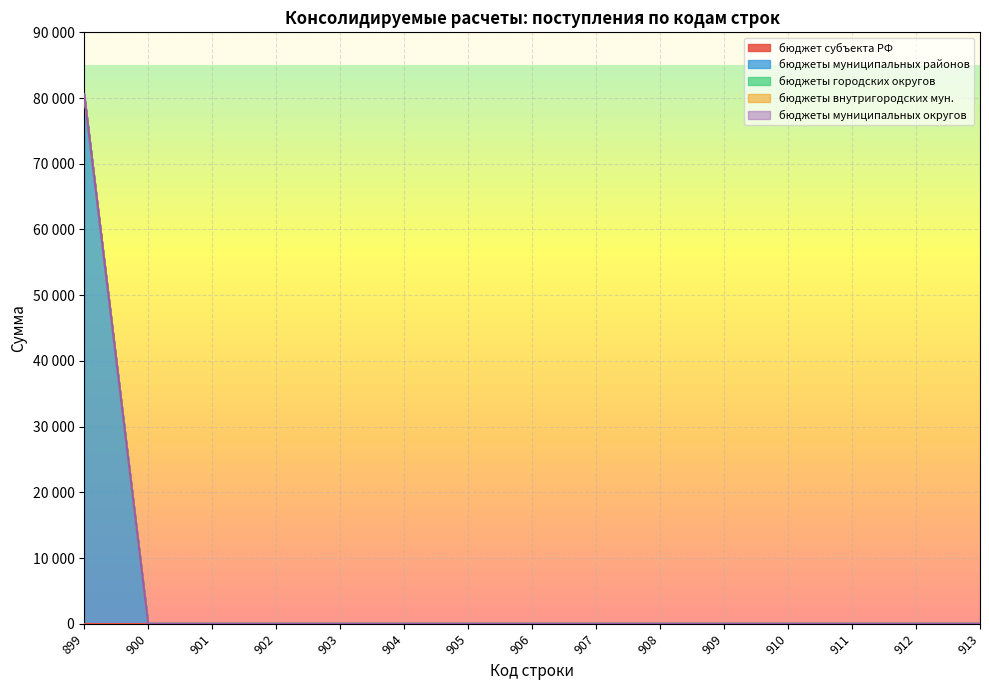

Reading left to right, transcribe all the data shown in this chart.

бюджет субъекта РФ: 899=0	900=0	901=0	902=0	903=0	904=0	905=0	906=0	907=0	908=0	909=0	910=0	911=0	912=0	913=0
бюджеты муниципальных районов: 899=80600	900=0	901=0	902=0	903=0	904=0	905=0	906=0	907=0	908=0	909=0	910=0	911=0	912=0	913=0
бюджеты городских округов: 899=0	900=0	901=0	902=0	903=0	904=0	905=0	906=0	907=0	908=0	909=0	910=0	911=0	912=0	913=0
бюджеты внутригородских мун.: 899=0	900=0	901=0	902=0	903=0	904=0	905=0	906=0	907=0	908=0	909=0	910=0	911=0	912=0	913=0
бюджеты муниципальных округов: 899=0	900=0	901=0	902=0	903=0	904=0	905=0	906=0	907=0	908=0	909=0	910=0	911=0	912=0	913=0